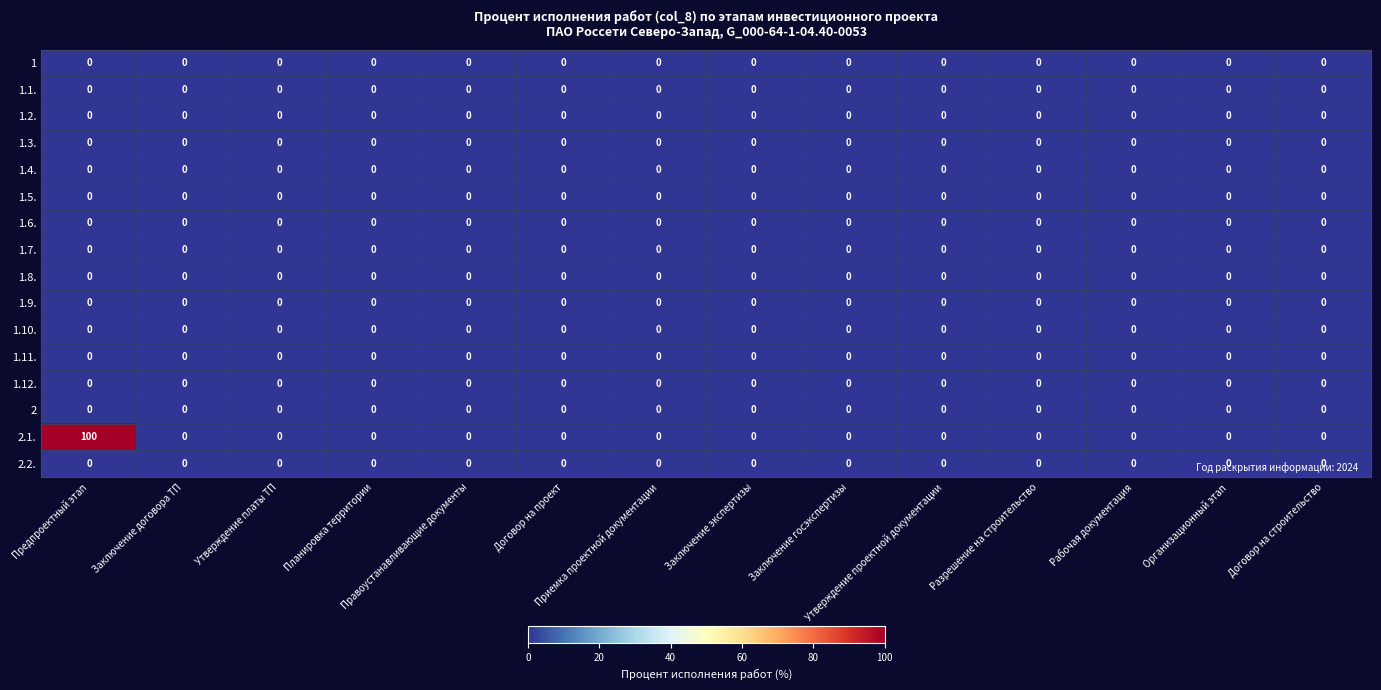

What is the greatest value displayed?

100